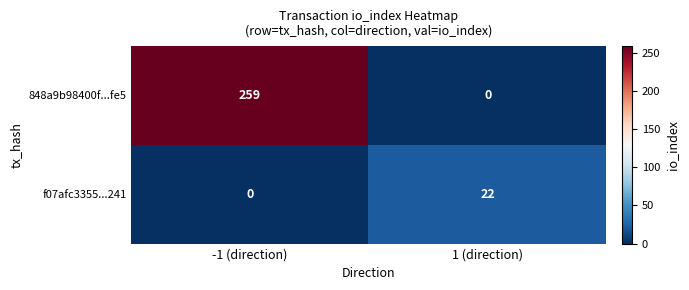

What is the difference between the highest and lowest values at -1 (direction)?

259